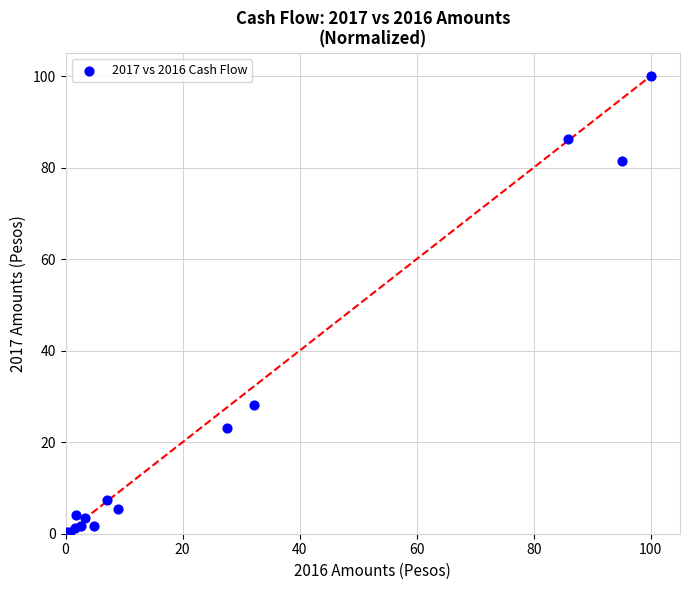

What Y value in the scatter plot is closest to 50?

28.1